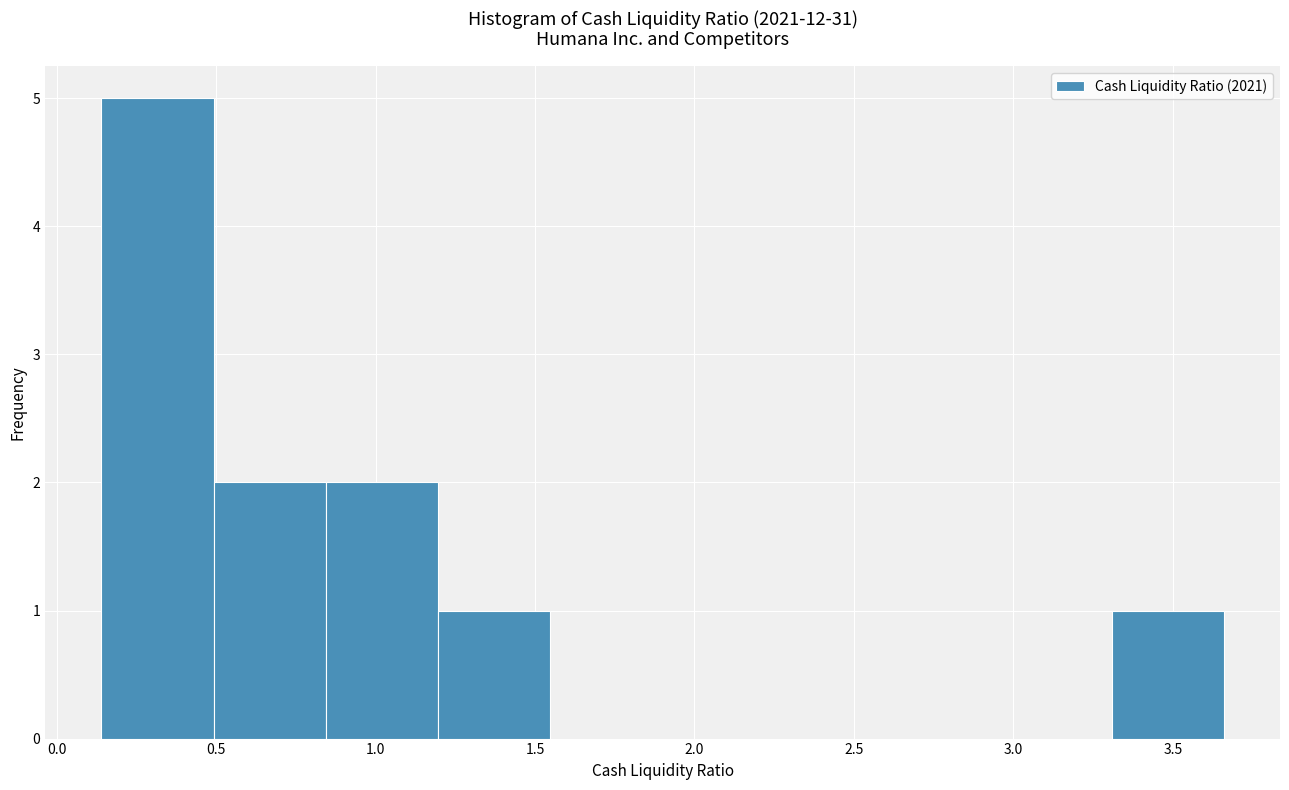

What is the height of the bar covering 3.30 to 3.65 on the x-axis? Neither the bar edges nor the heights are printed on the chart, so give them approximately, as read against the axes.

1